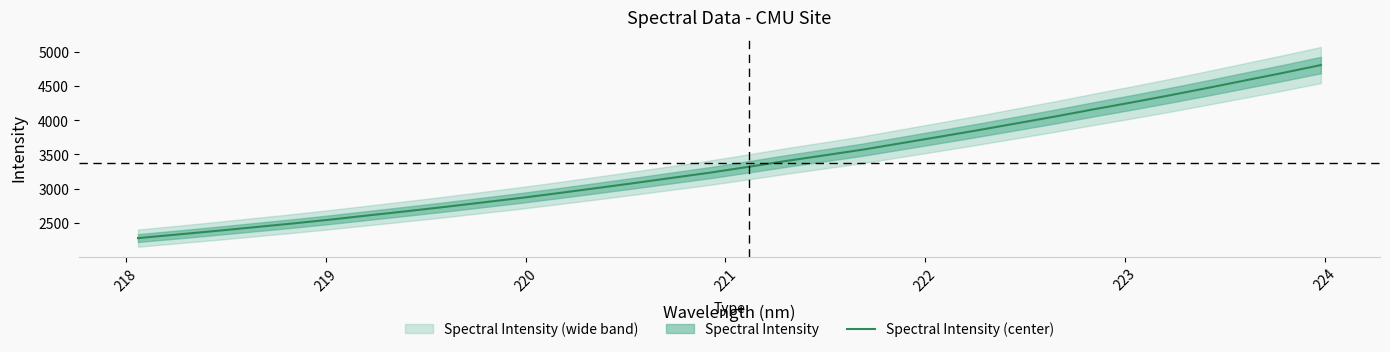

How many values are below 3319?

16